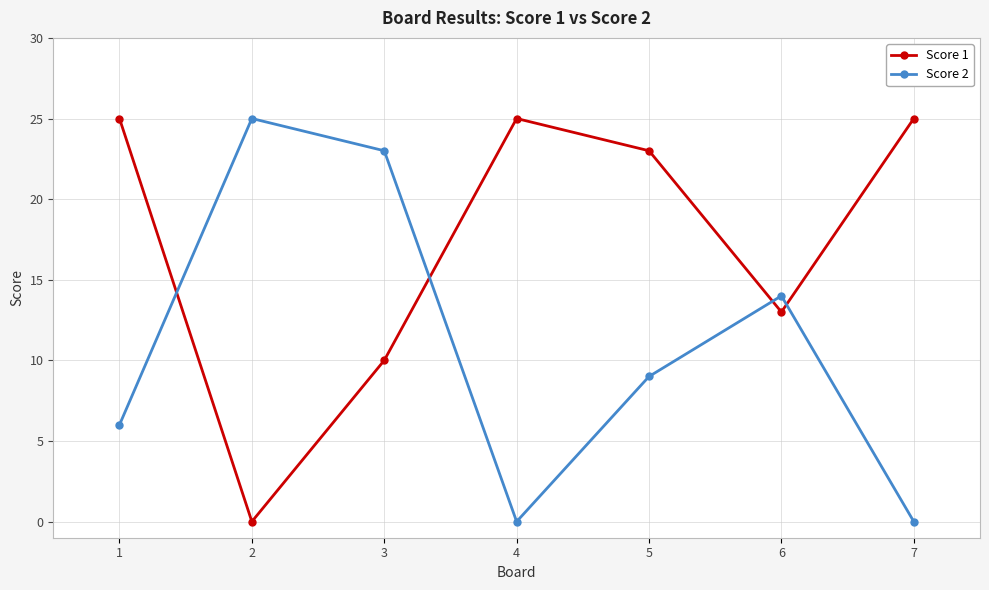

Between which two adjacent categories do Score 2 and Score 1 first intersect?

1 and 2